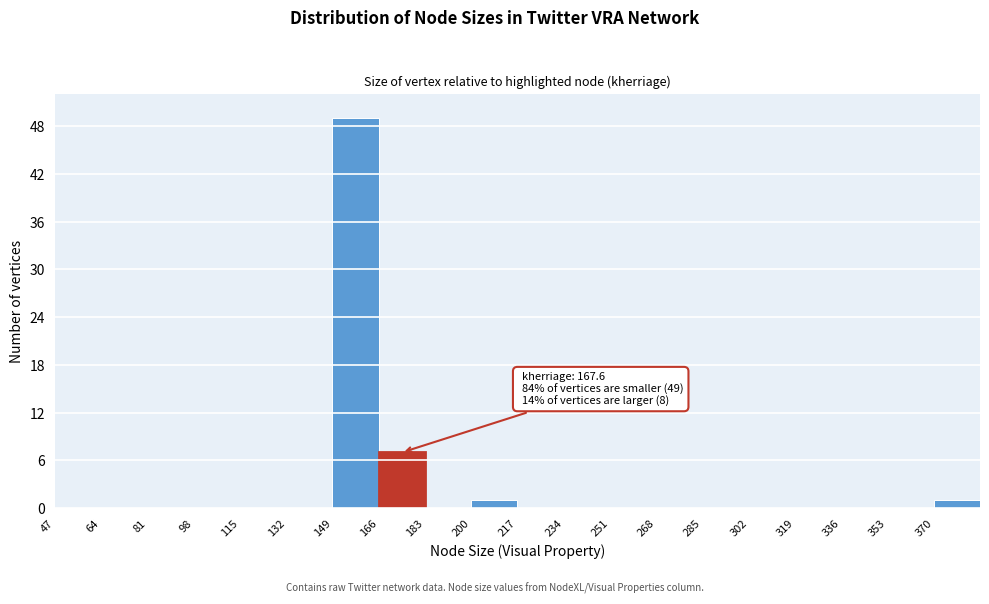

Over which range of the x-axis is the bar tallest?

149 to 166